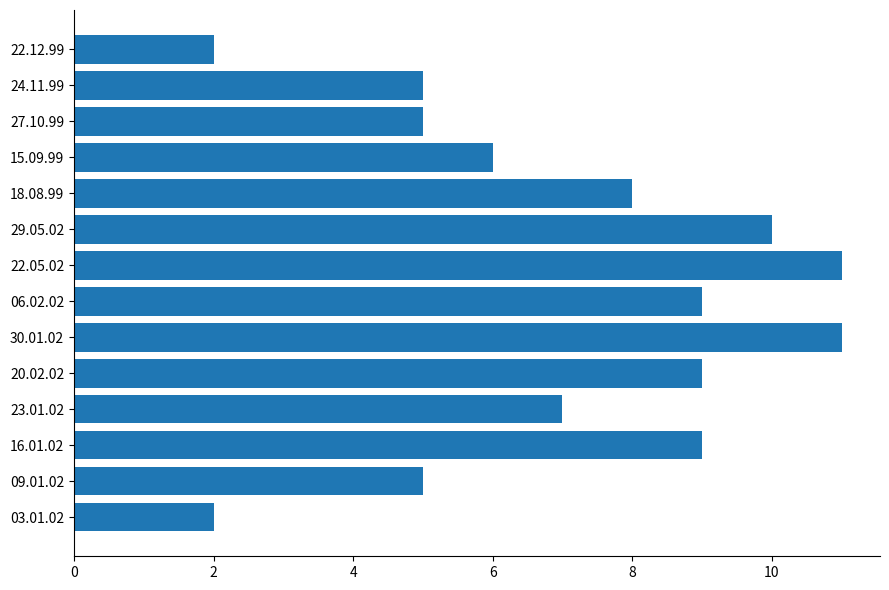

True or false: the data shows 10 at 29.05.02.

True